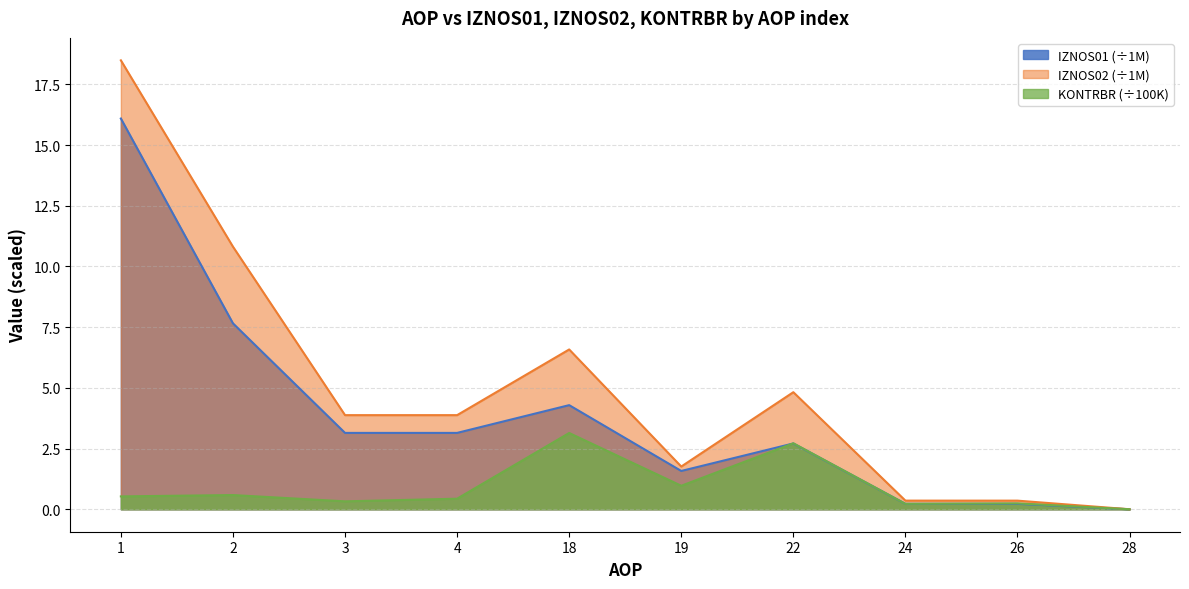

Which category has the lowest value in the KONTRBR series?

28